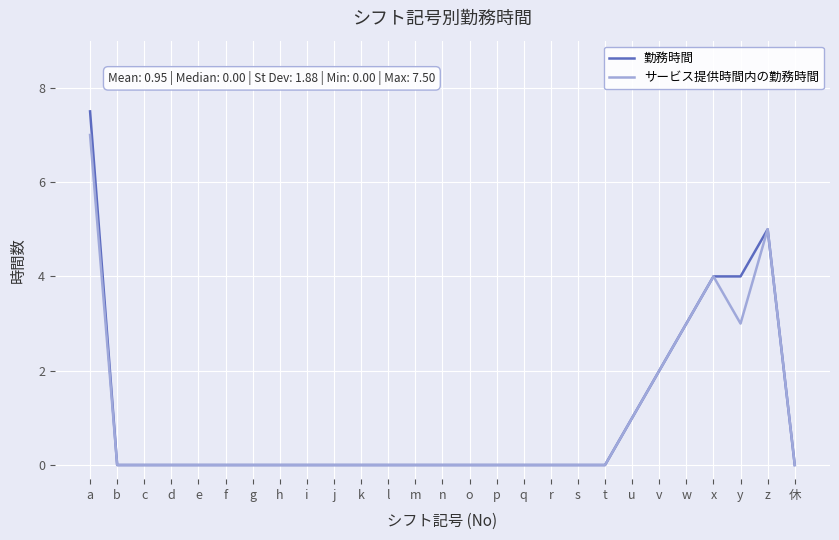

Which series has the largest range (max minus min)?

勤務時間